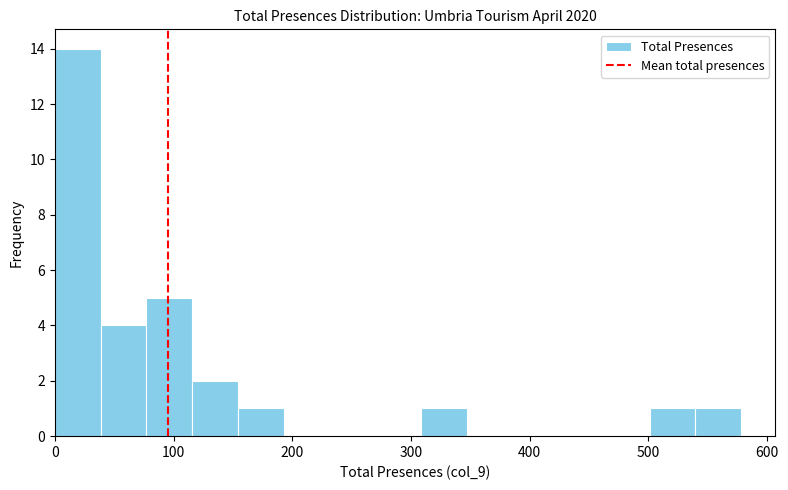

Around what value on the x-axis is the tallest bar? Give the approximate position of its centre, as read against the axis.

20